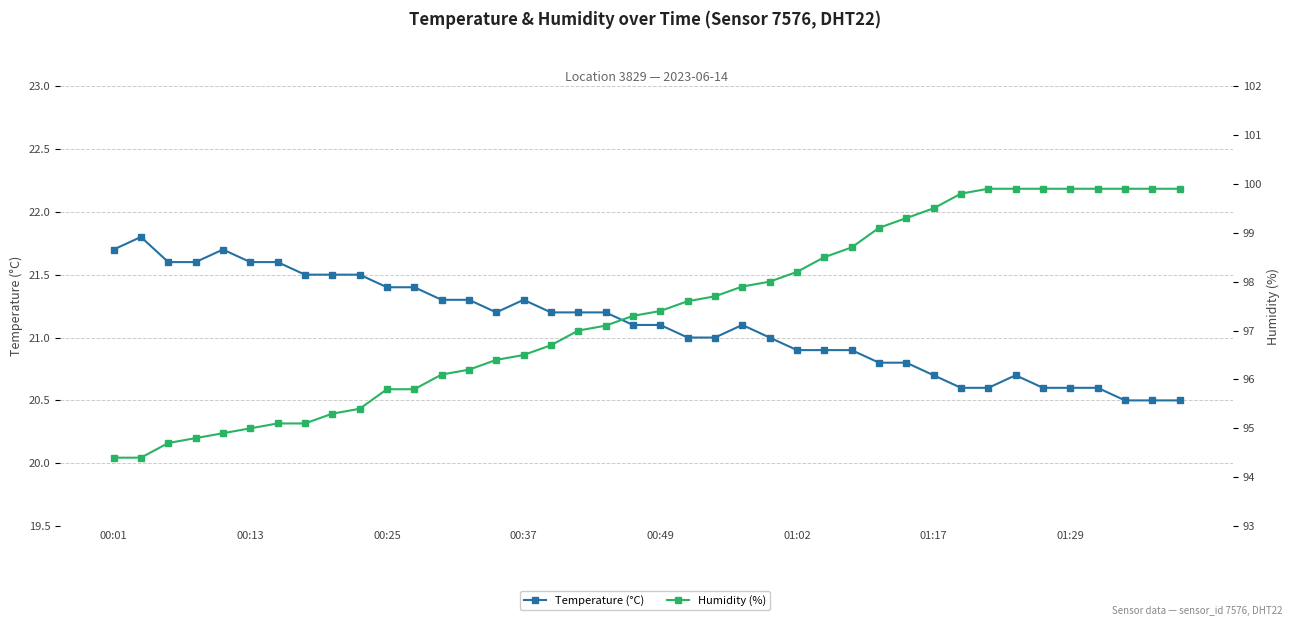

What is the highest value of the Humidity (%) series?

99.9